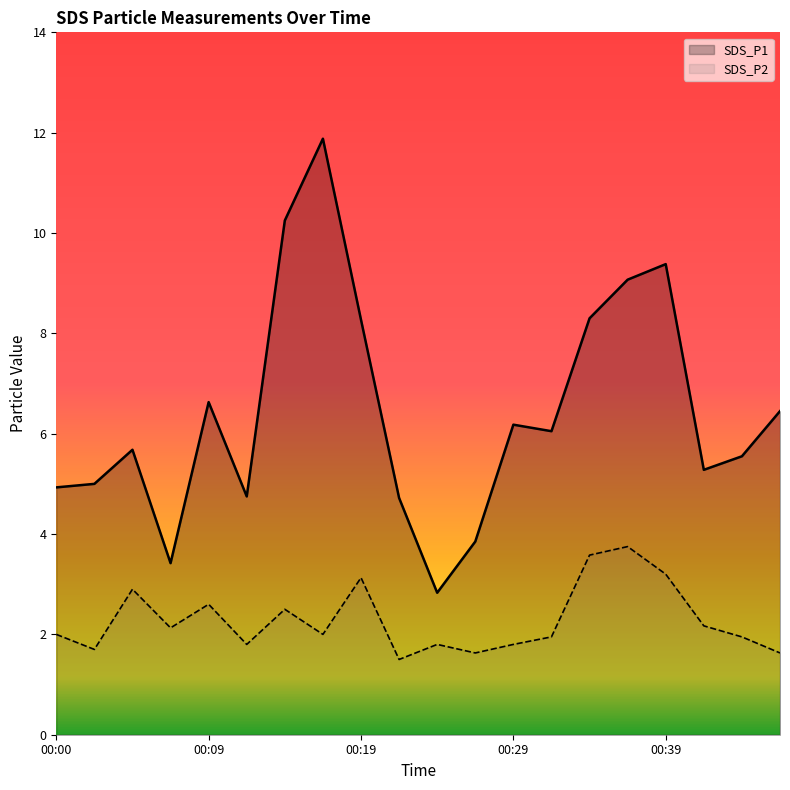

At how many categories does at least one series exceed 10?

2